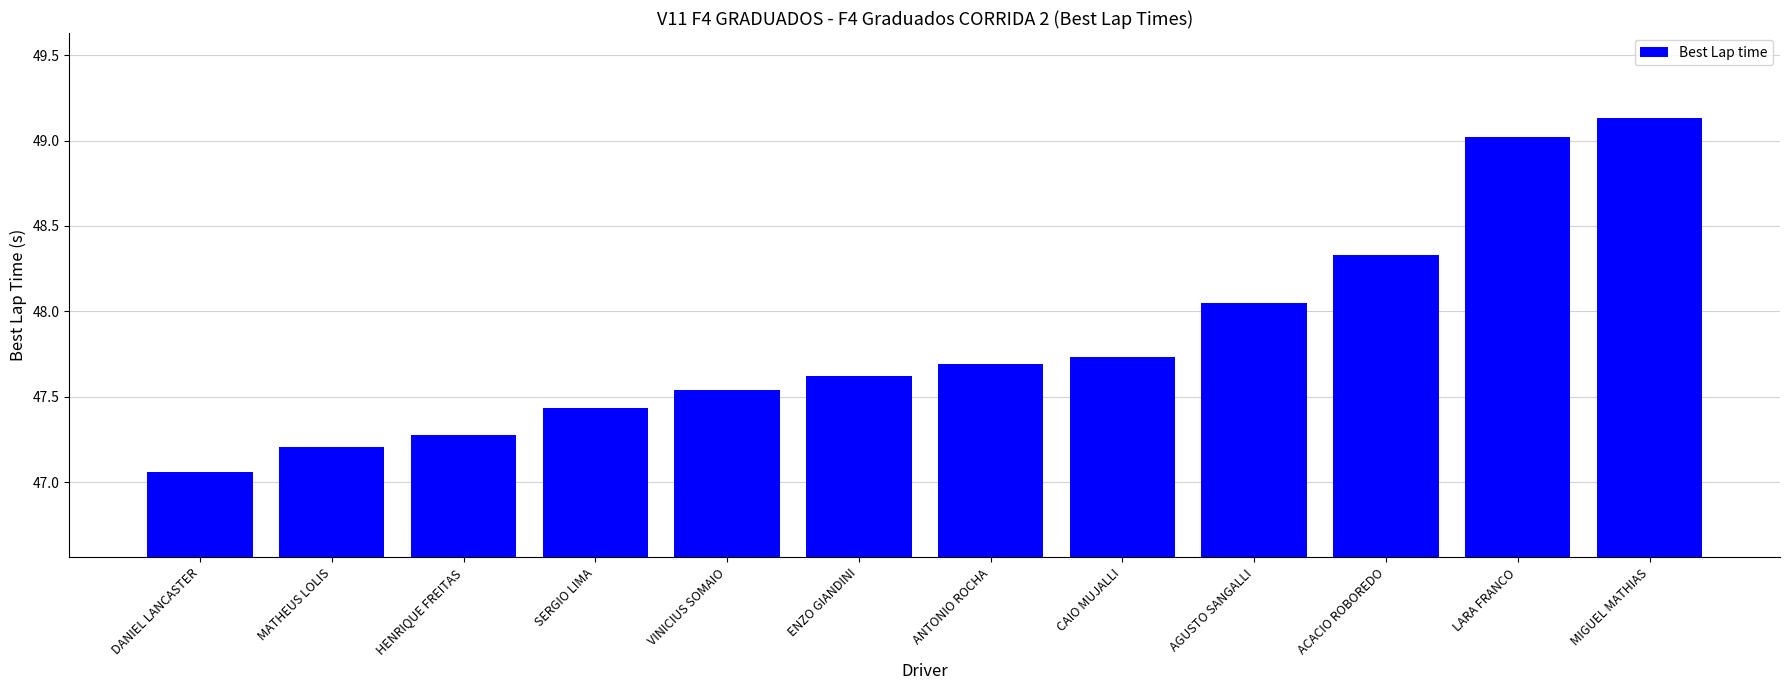

Count the number of data series in this chart.

1